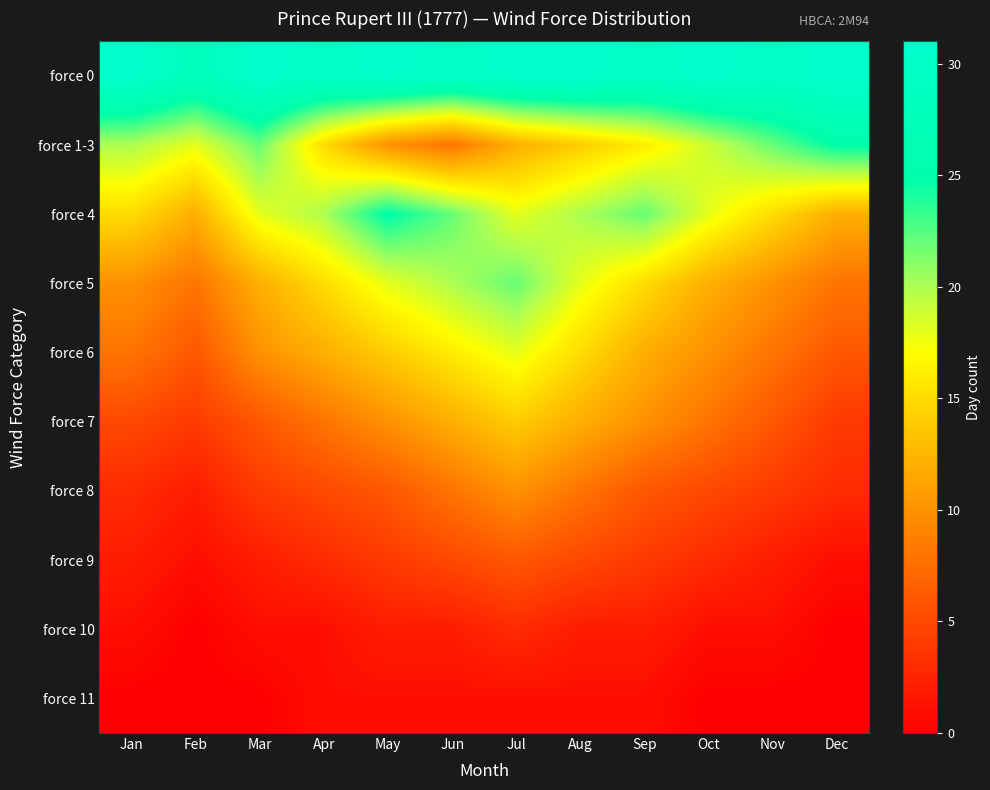

At how many categories does at least one series exceed 1?

12